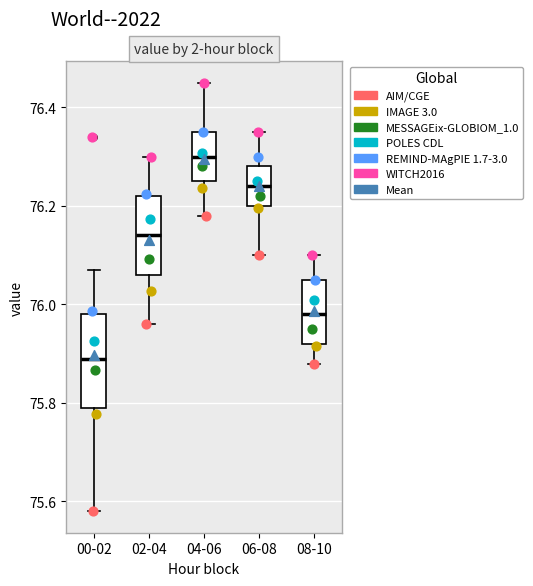

Where does the lower whisker of the box for 00-02 end on the y-axis? The values are not printed on the chart, so give them approximately, as read against the axis.

75.58